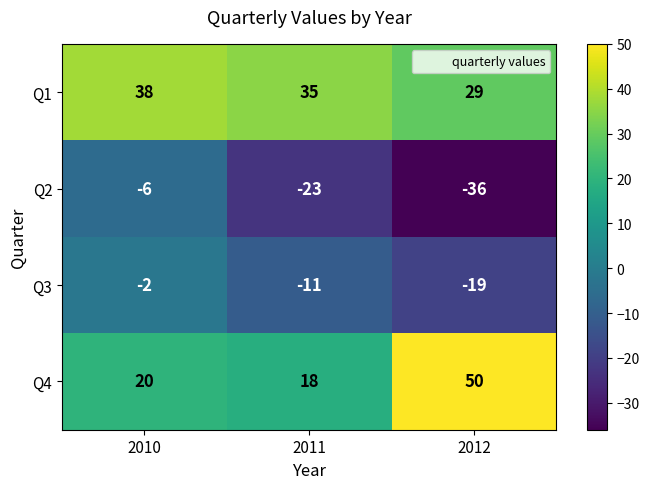

What is the difference between the maximum and second lowest values in the Q3 series?

9